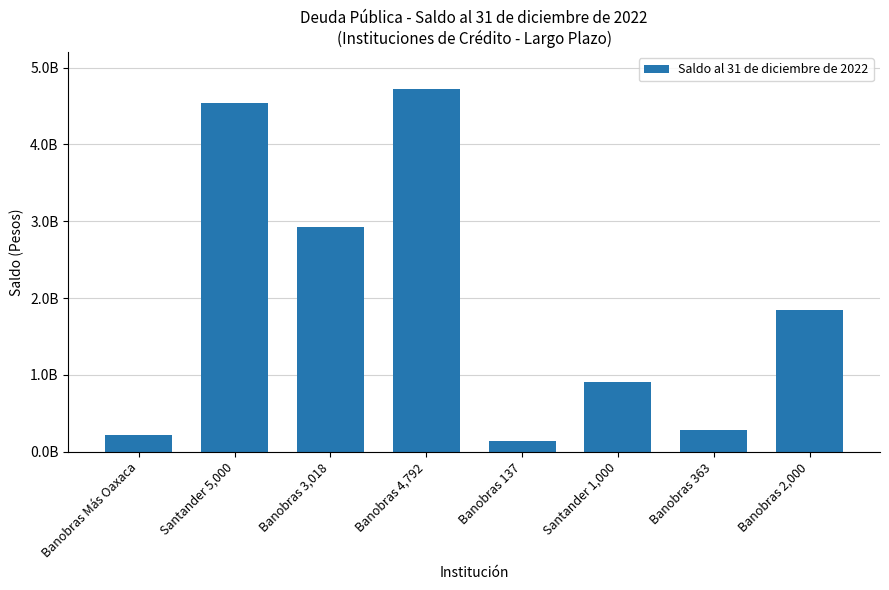

What is the ratio of the value at Santander 1,000 to the value at Banobras 3,018?

0.3